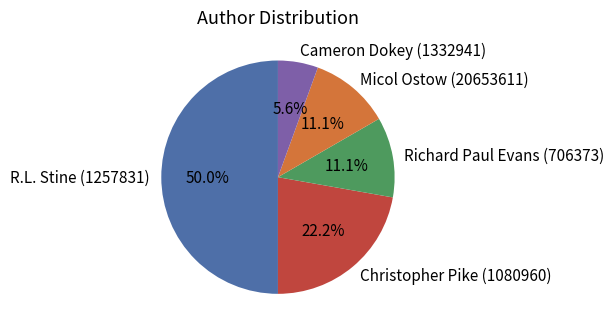

What percentage is the R.L. Stine (1257831) slice, to the nearest percent?

50%